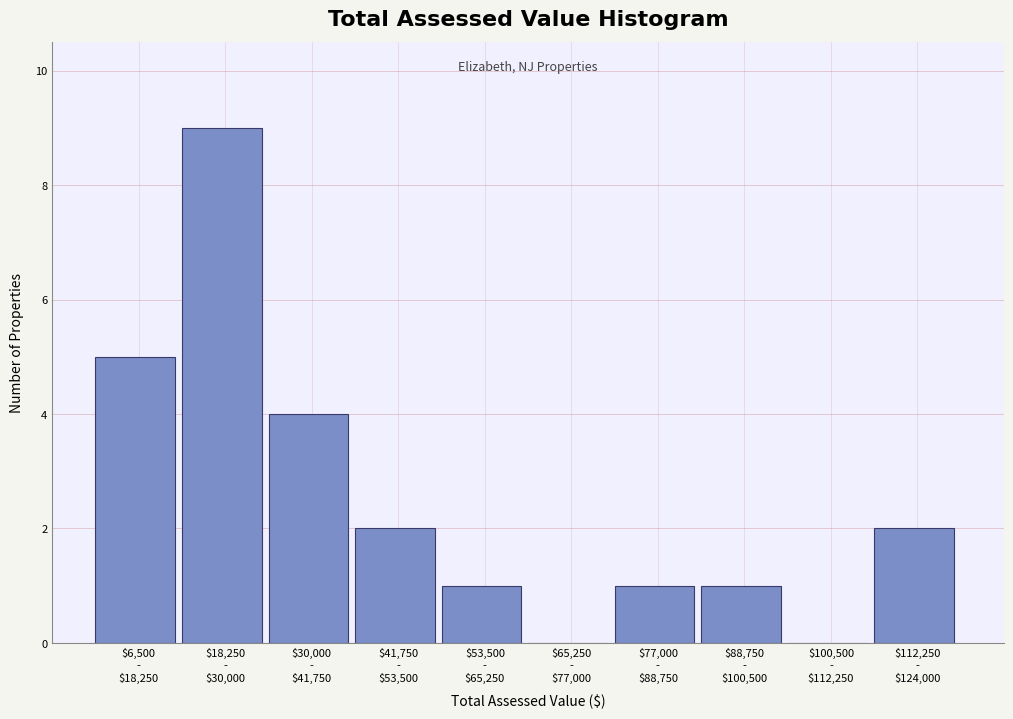

What is the maximum value shown in the chart?

9